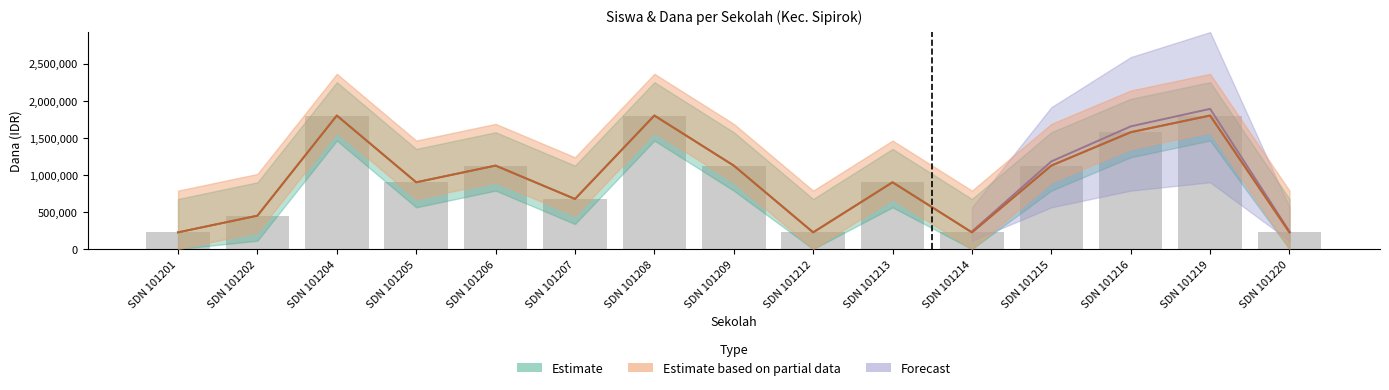

What is the sum of all values?

14175000